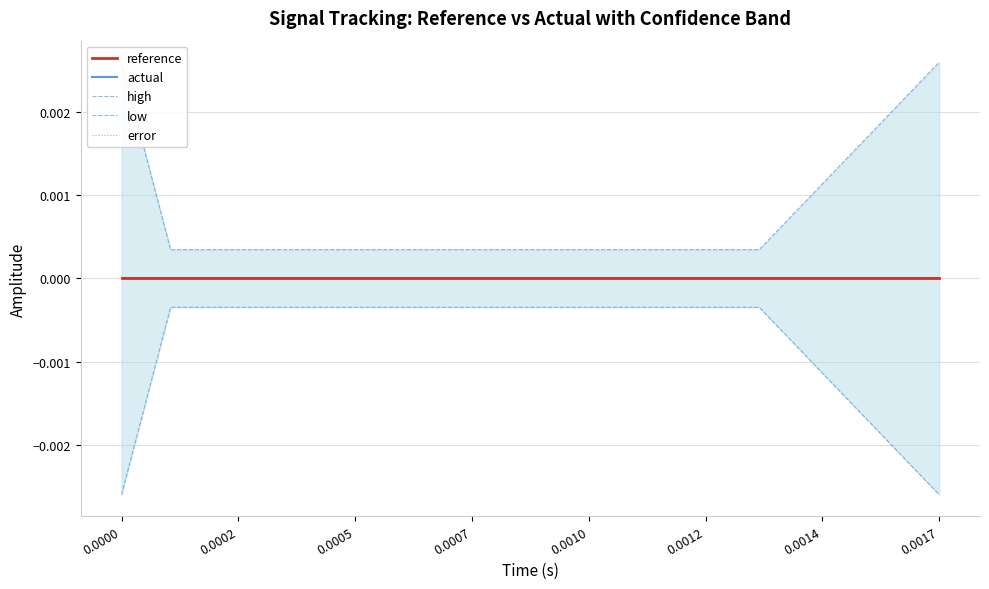

True or false: actual and low intersect in this chart.

False